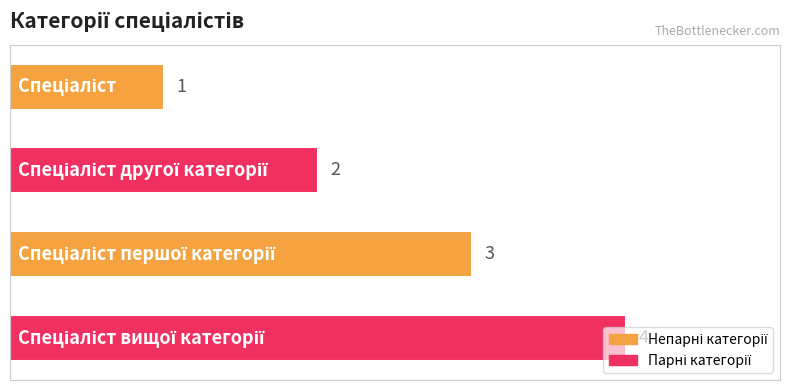

What is the difference between the maximum and minimum values?

3